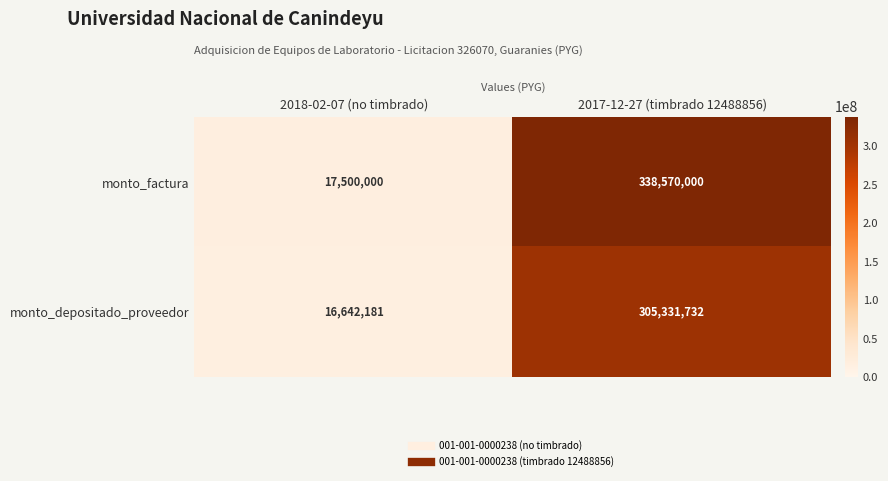

At which category is the sum across all series the highest?

2017-12-27 (timbrado 12488856)